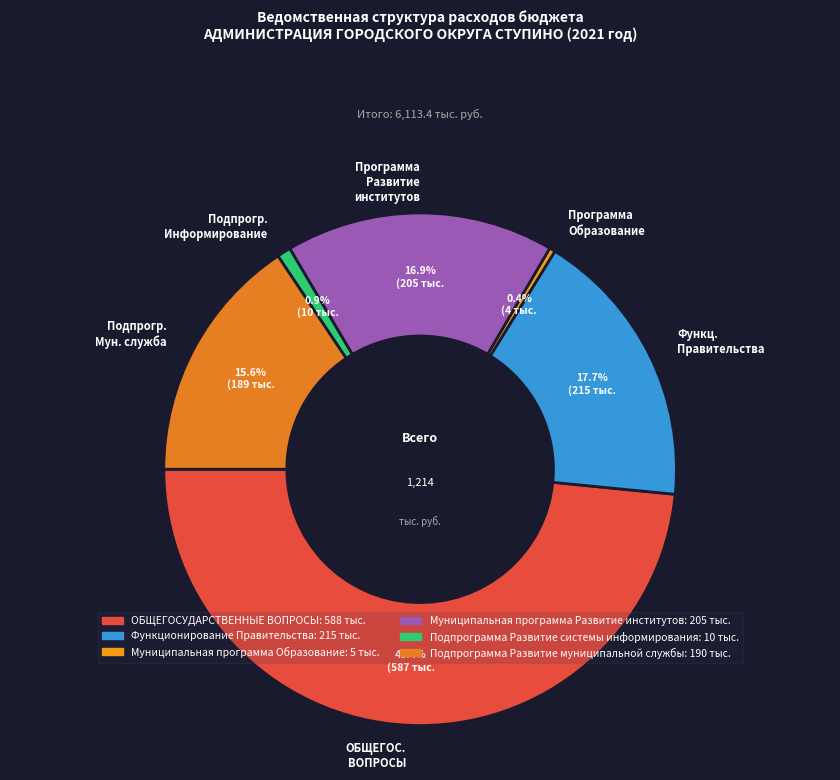

Does any single category account for the majority?

No